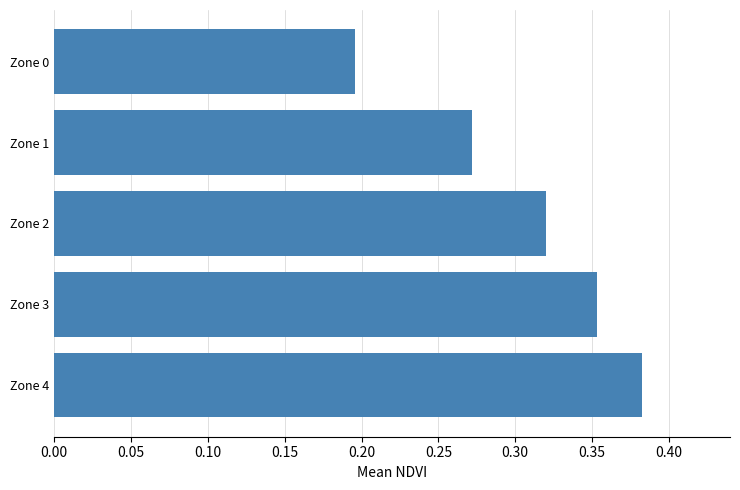

The value at Zone 1 is 0.4. True or false?

False